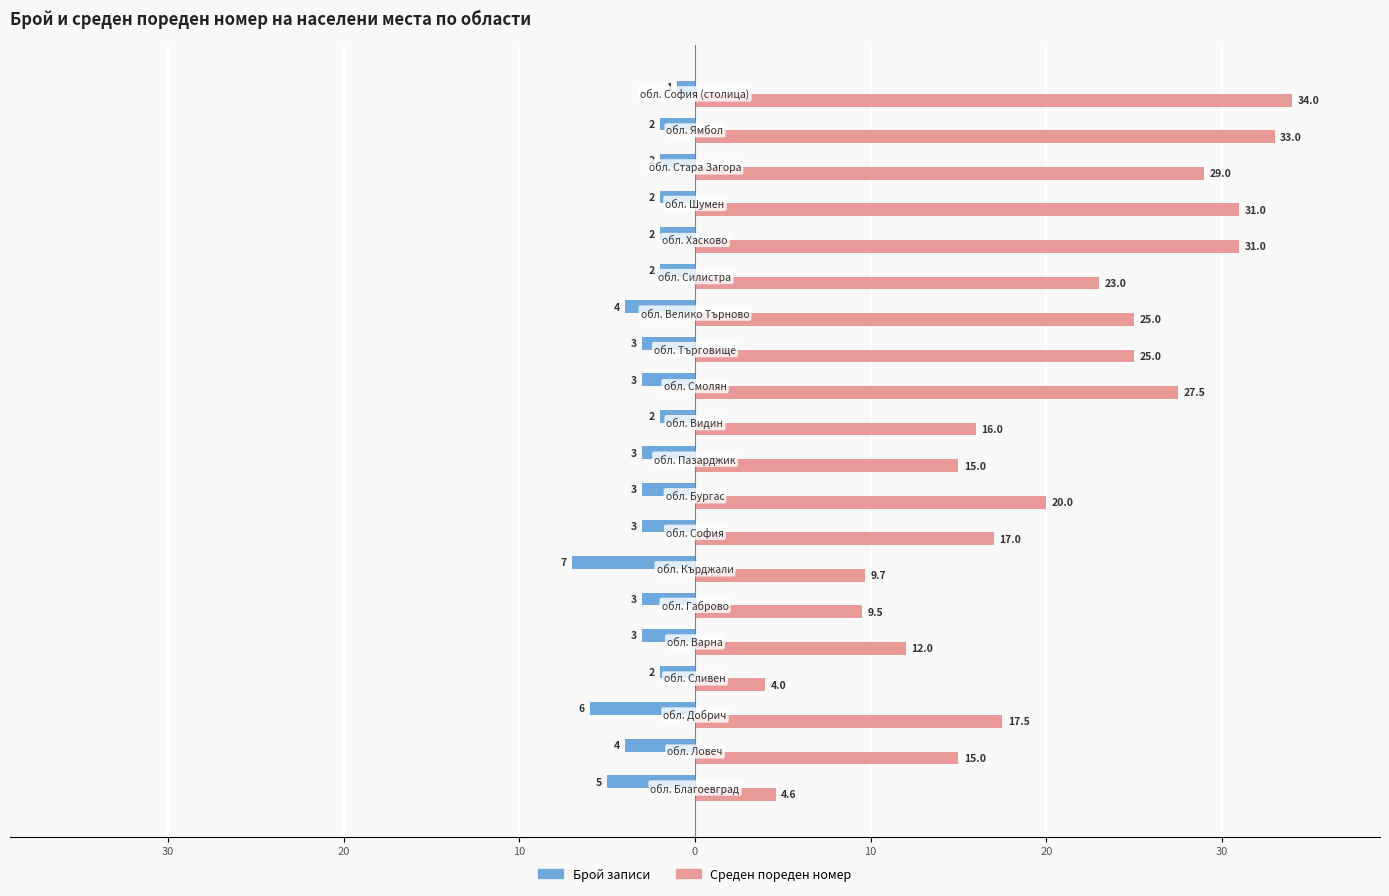

Count the Брой записи values in the range -3 to -2.

14